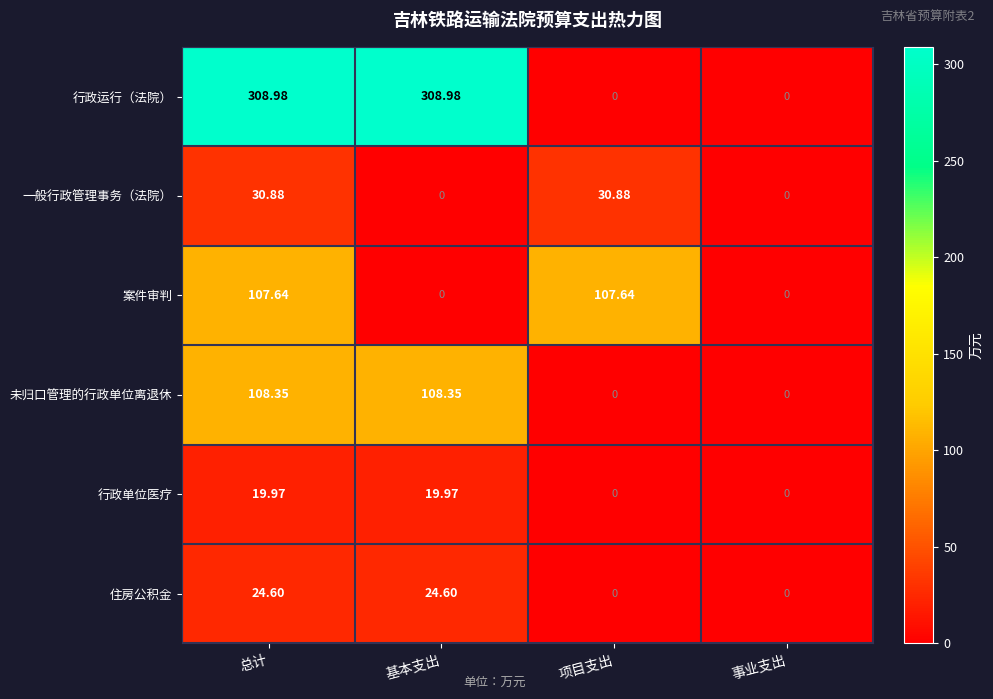

How many values in the 住房公积金 series are below 24?

2